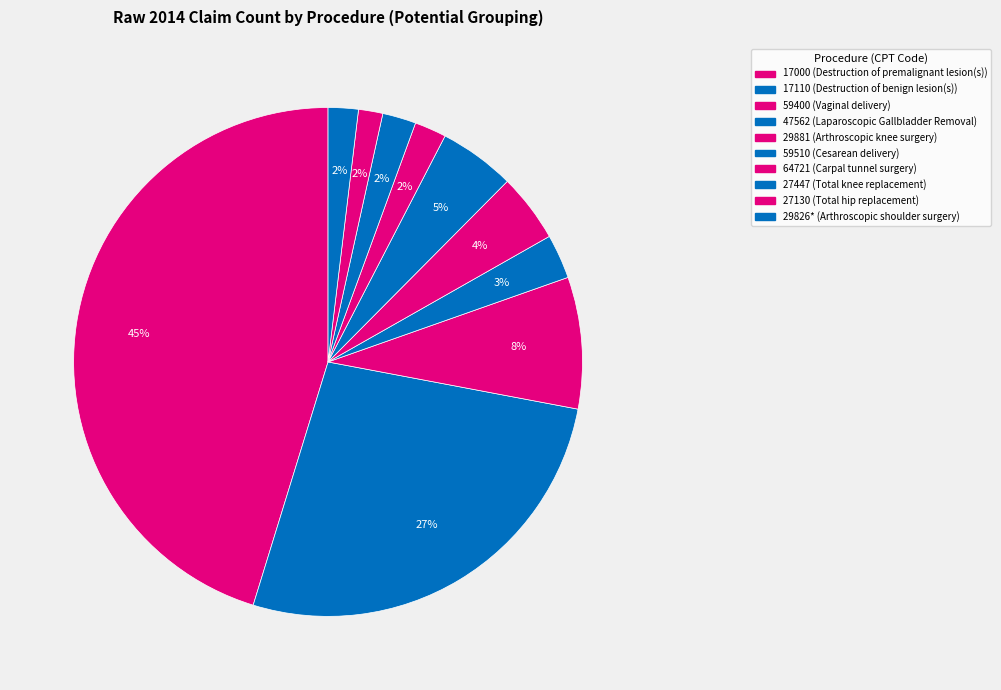

The 59400 (Vaginal delivery) slice represents 8% of the pie. True or false?

True